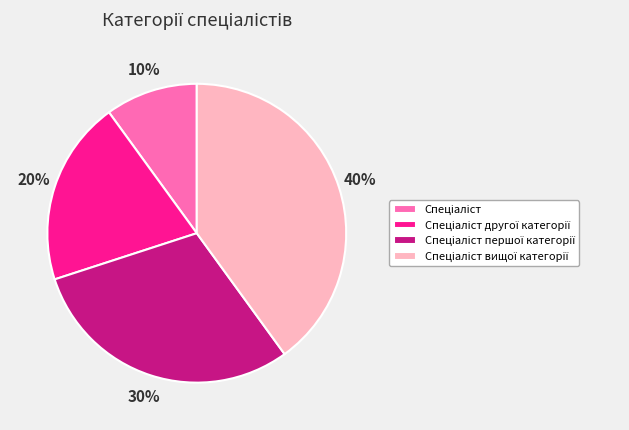

To the nearest percent, what is the difference between the largest and smallest slice percentages?

30%